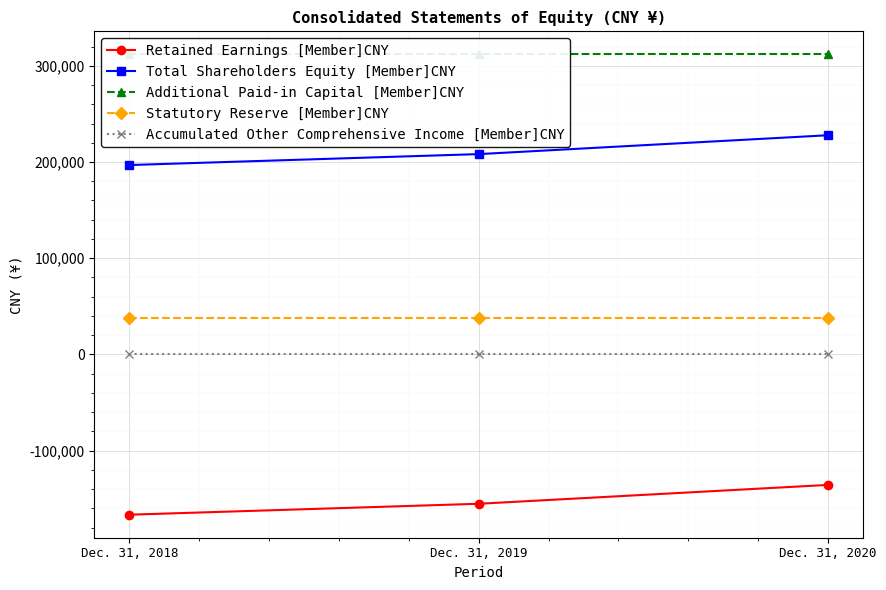

The Additional Paid-in Capital [Member]CNY series shows 311907 at Dec. 31, 2018. True or false?

True